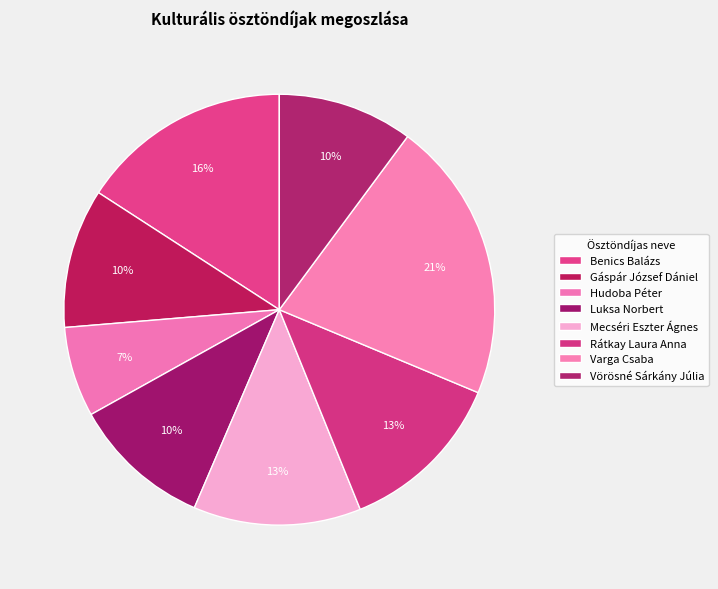

Which category has the smallest portion of the pie?

Hudoba Péter